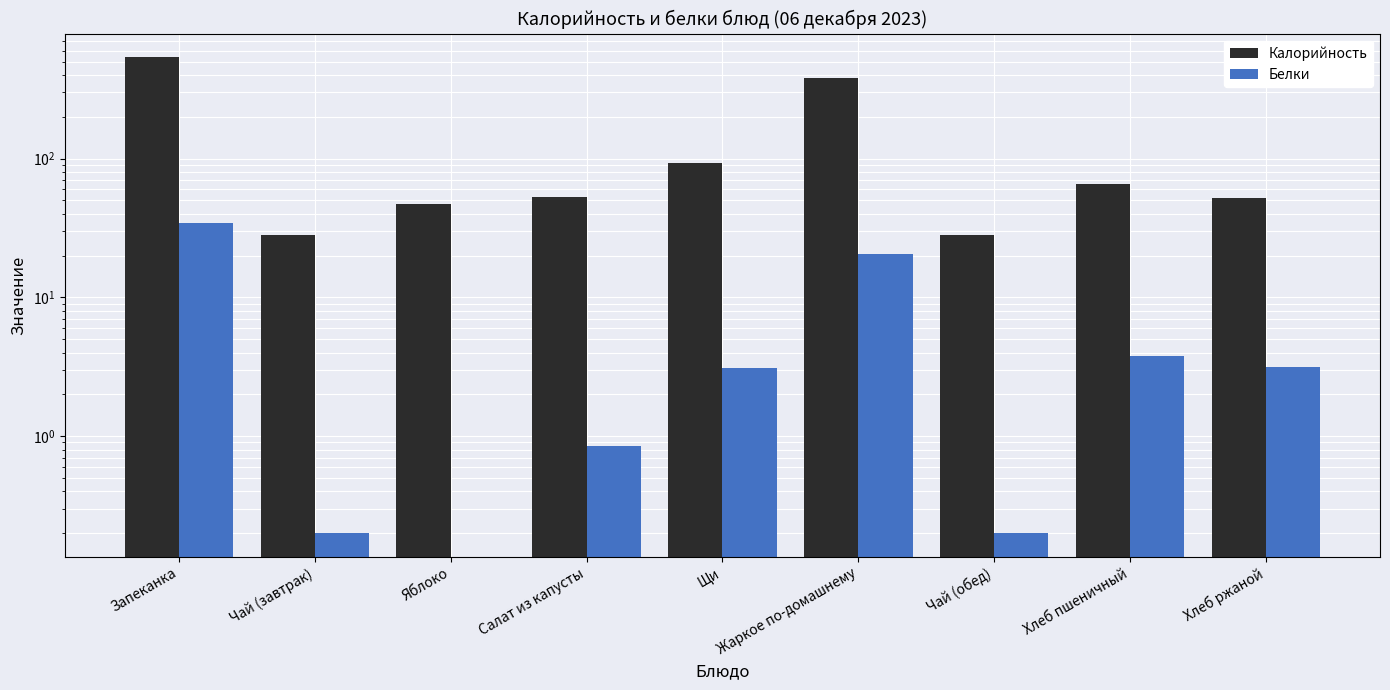

How many bars are there in each group?

2